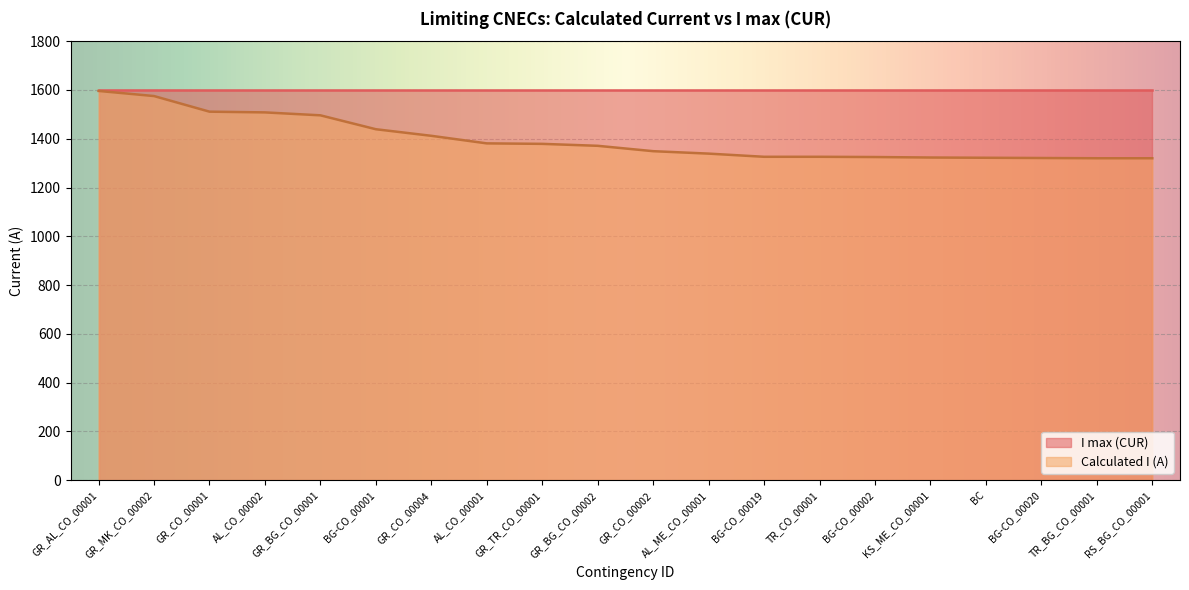

What is the label of the 6th point from the left?

BG-CO_00001